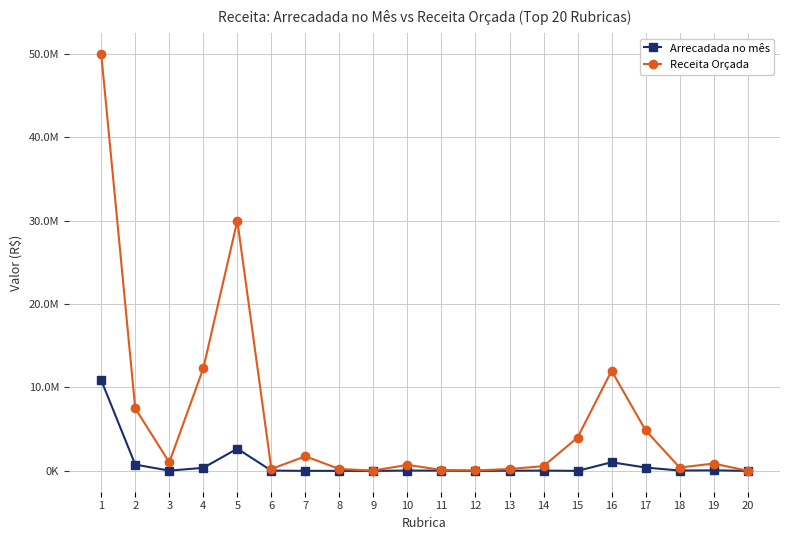

What are all the series names shown in the legend?

Arrecadada no mês, Receita Orçada